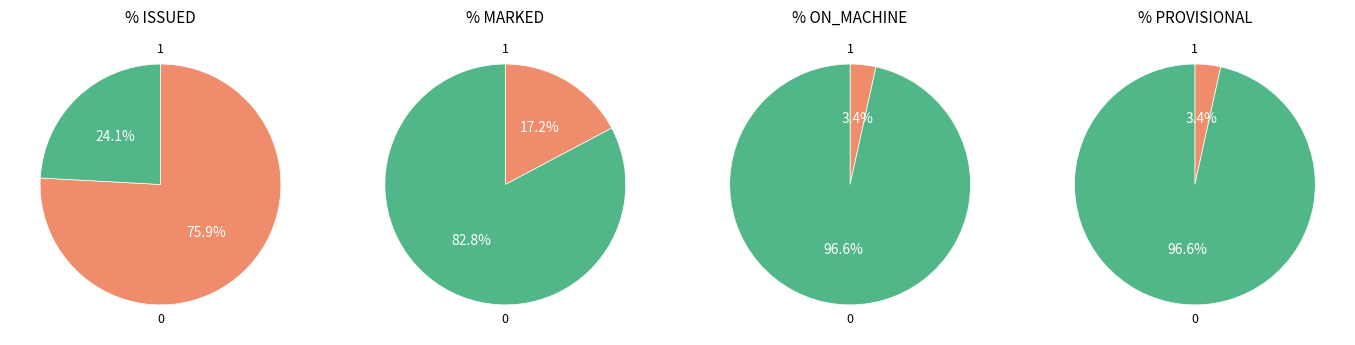

Which category accounts for the majority?

ISSUED